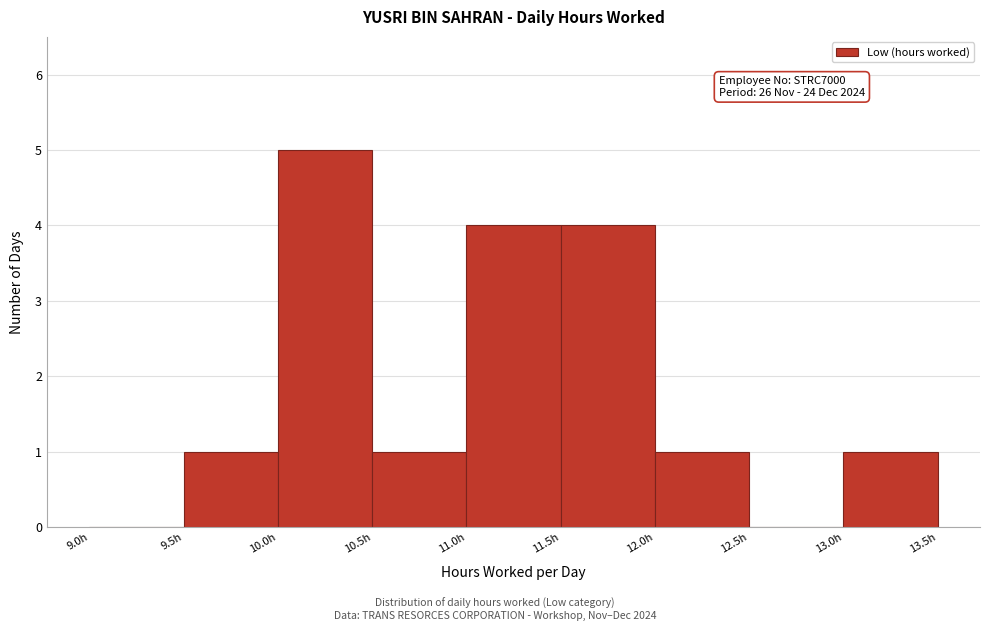

Which range on the x-axis has the tallest bar?

10.0 to 10.5